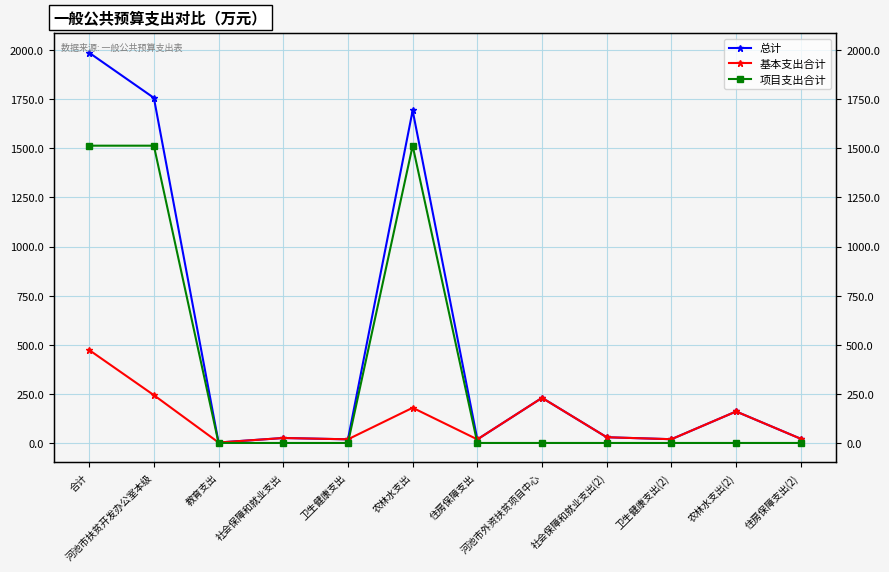

Reading left to right, extract all data points from this chart.

总计: 合计=1986.7	河池市扶贫开发办公室本级=1756.9	教育支出=2.3	社会保障和就业支出=25.3	卫生健康支出=18.5	农林水支出=1692.6	住房保障支出=18.2	河池市外资扶贫项目中心=229.7	社会保障和就业支出(2)=29.1	卫生健康支出(2)=19.1	农林水支出(2)=160.4	住房保障支出(2)=21.2
基本支出合计: 合计=473.2	河池市扶贫开发办公室本级=243.4	教育支出=2.3	社会保障和就业支出=25.3	卫生健康支出=18.5	农林水支出=179.1	住房保障支出=18.2	河池市外资扶贫项目中心=229.7	社会保障和就业支出(2)=29.1	卫生健康支出(2)=19.1	农林水支出(2)=160.4	住房保障支出(2)=21.2
项目支出合计: 合计=1513.5	河池市扶贫开发办公室本级=1513.5	教育支出=0.0	社会保障和就业支出=0.0	卫生健康支出=0.0	农林水支出=1513.5	住房保障支出=0.0	河池市外资扶贫项目中心=0.0	社会保障和就业支出(2)=0.0	卫生健康支出(2)=0.0	农林水支出(2)=0.0	住房保障支出(2)=0.0